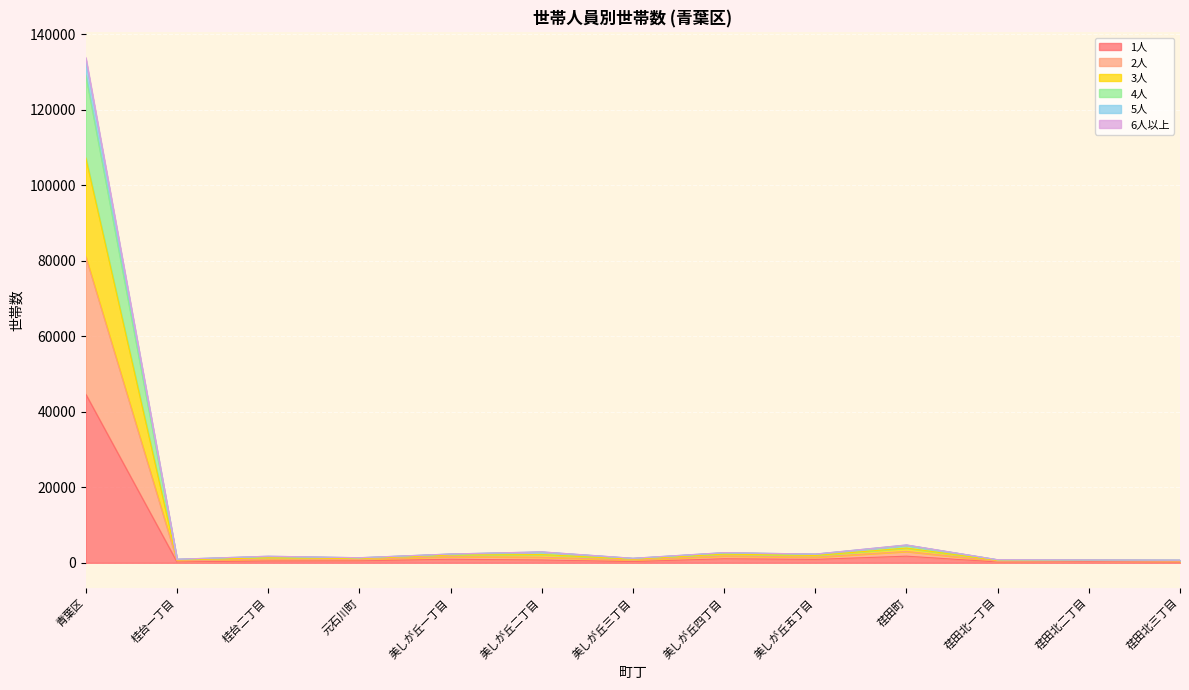

True or false: 2人 and 1人 cross at least once.

False